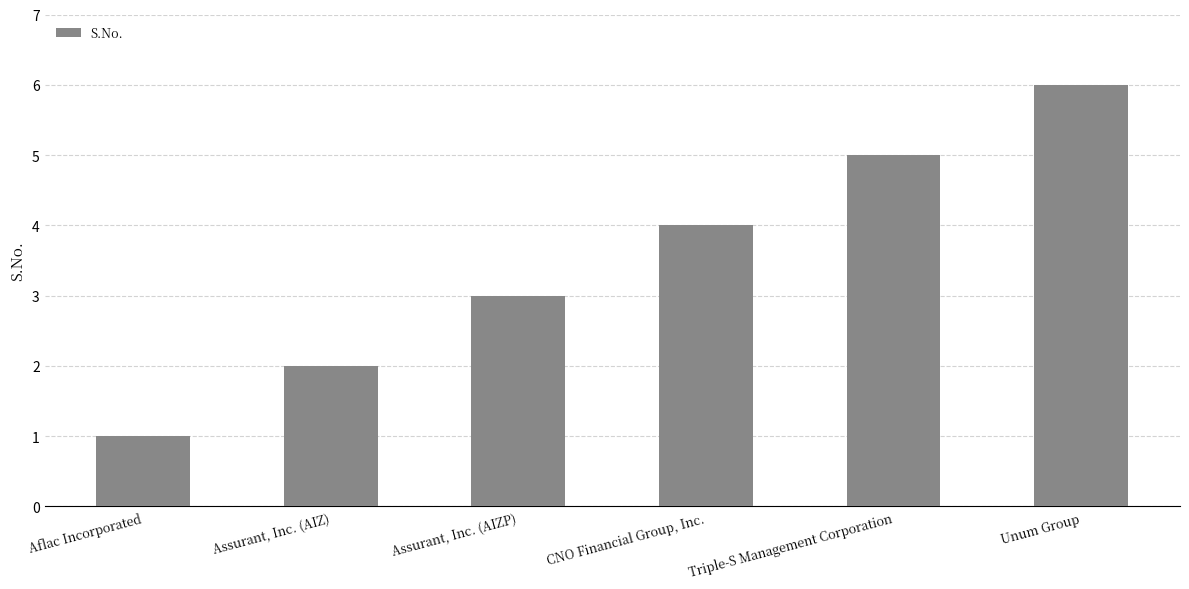

The chart shows a value of 5 at Triple-S Management Corporation. True or false?

True